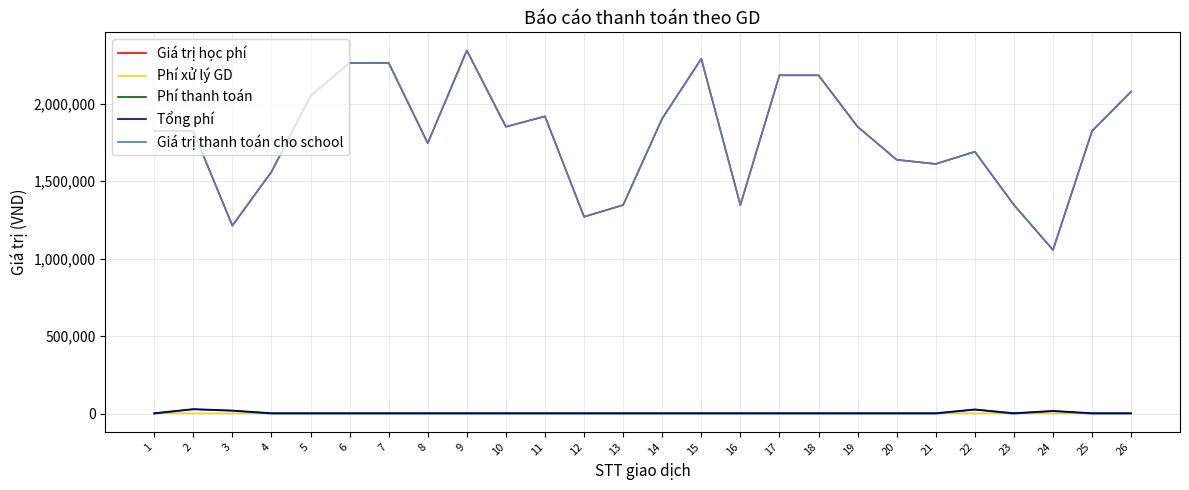

Does the chart have visible grid lines?

Yes